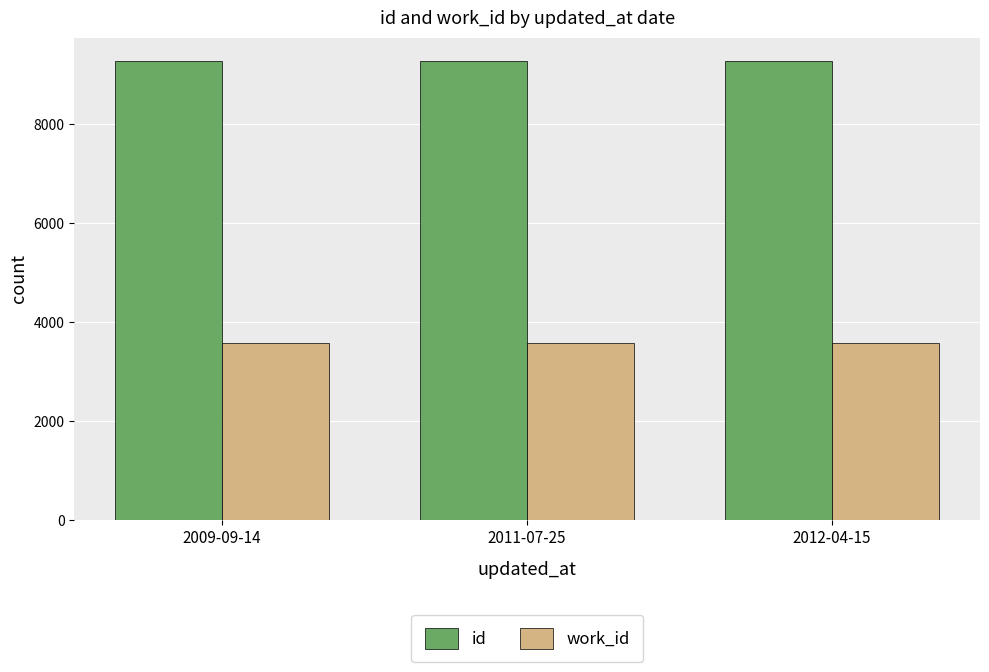

What is the minimum value shown in the chart?

3586